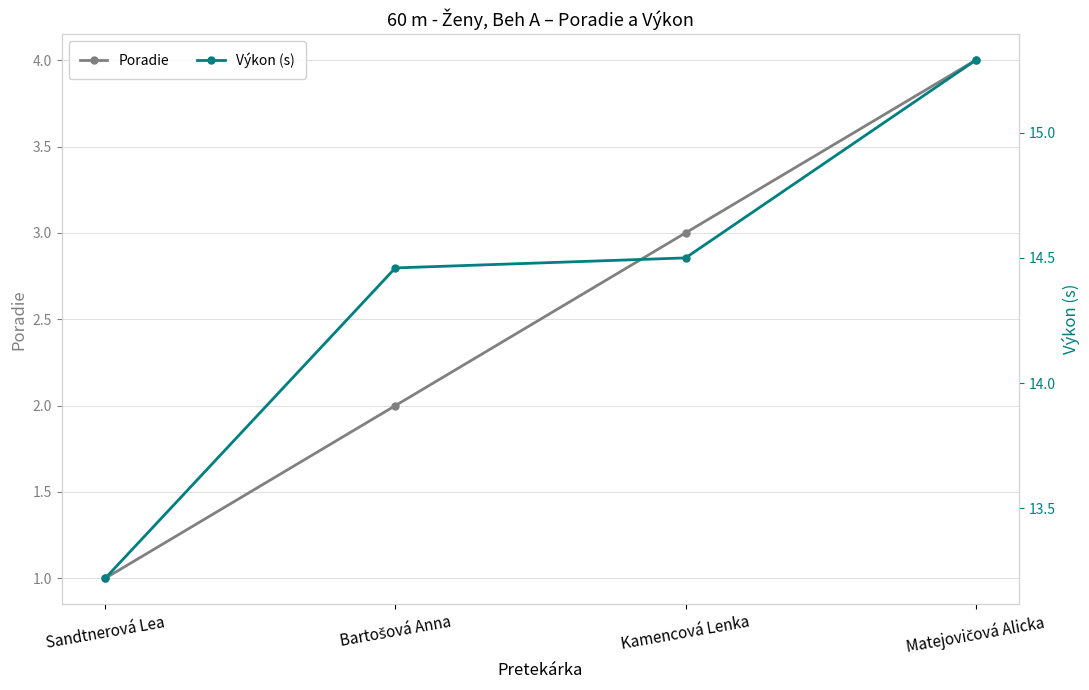

Does the chart display data point markers on the line(s)?

Yes